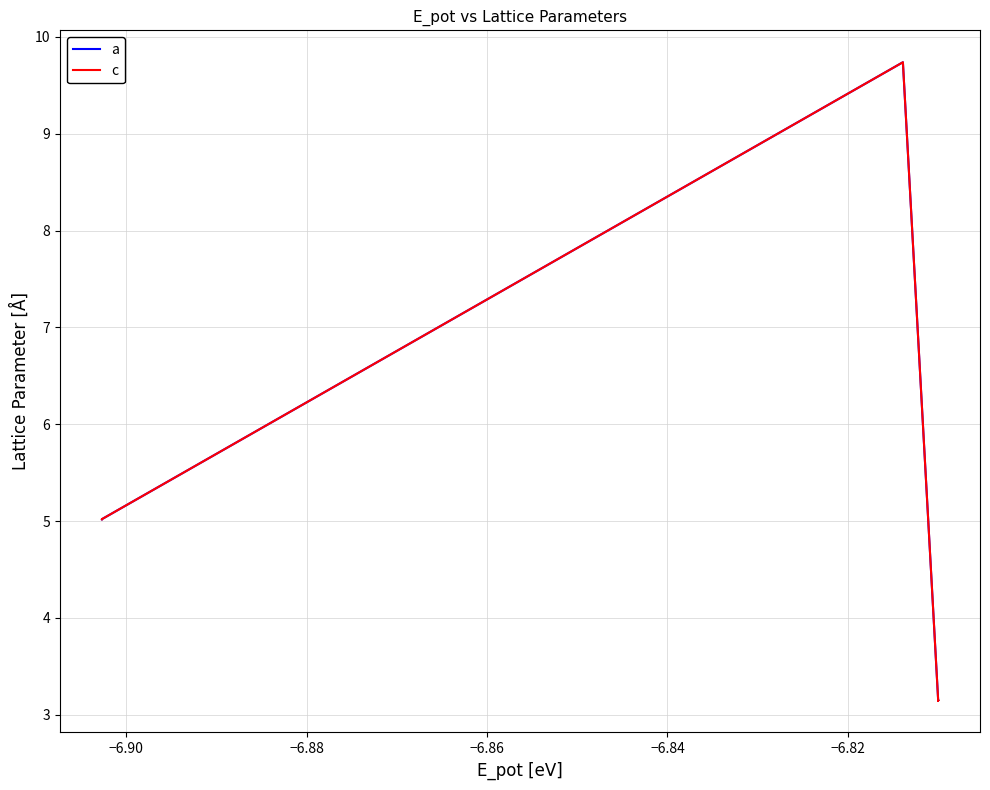

True or false: a has more than 1 interior local peaks.

True